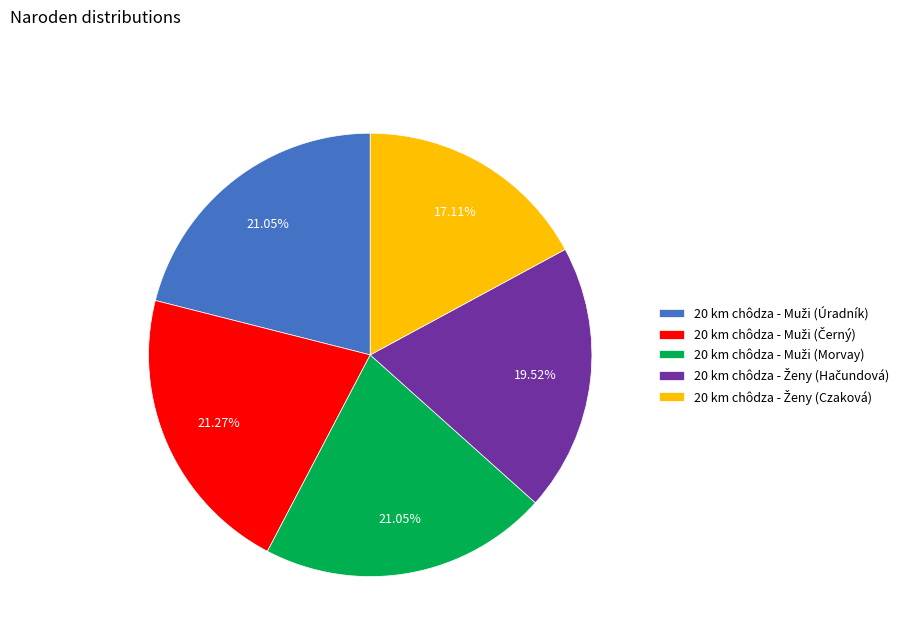

Is there a majority slice in this chart?

No